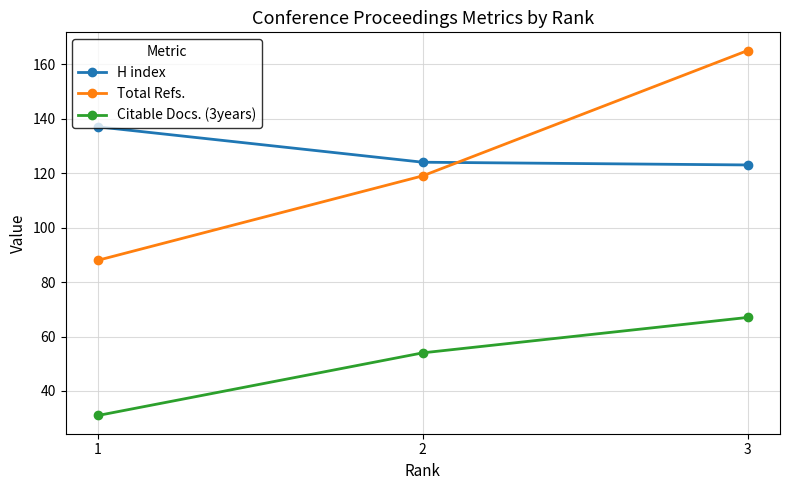

Reading left to right, transcribe all the data shown in this chart.

H index: 1=137	2=124	3=123
Total Refs.: 1=88	2=119	3=165
Citable Docs. (3years): 1=31	2=54	3=67